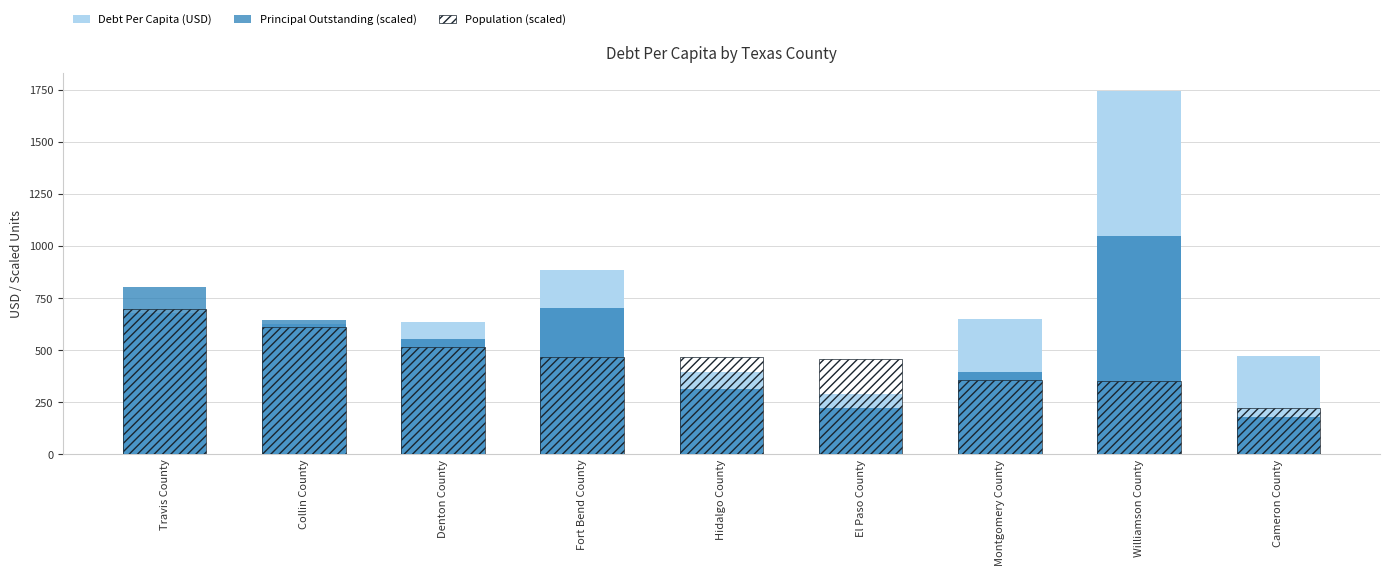

What position from the right is Montgomery County?

3